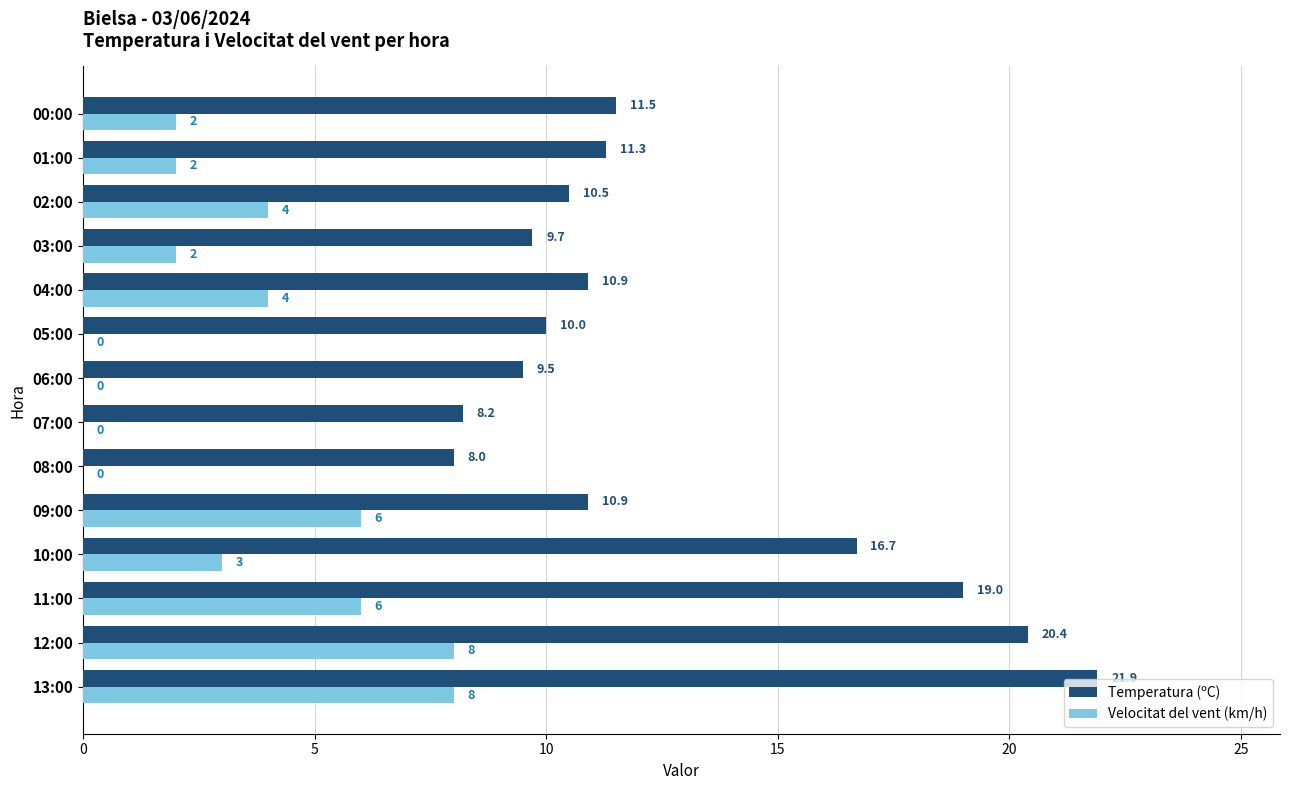

Is it true that Temperatura (ºC) equals 3.5 at 08:00?

False